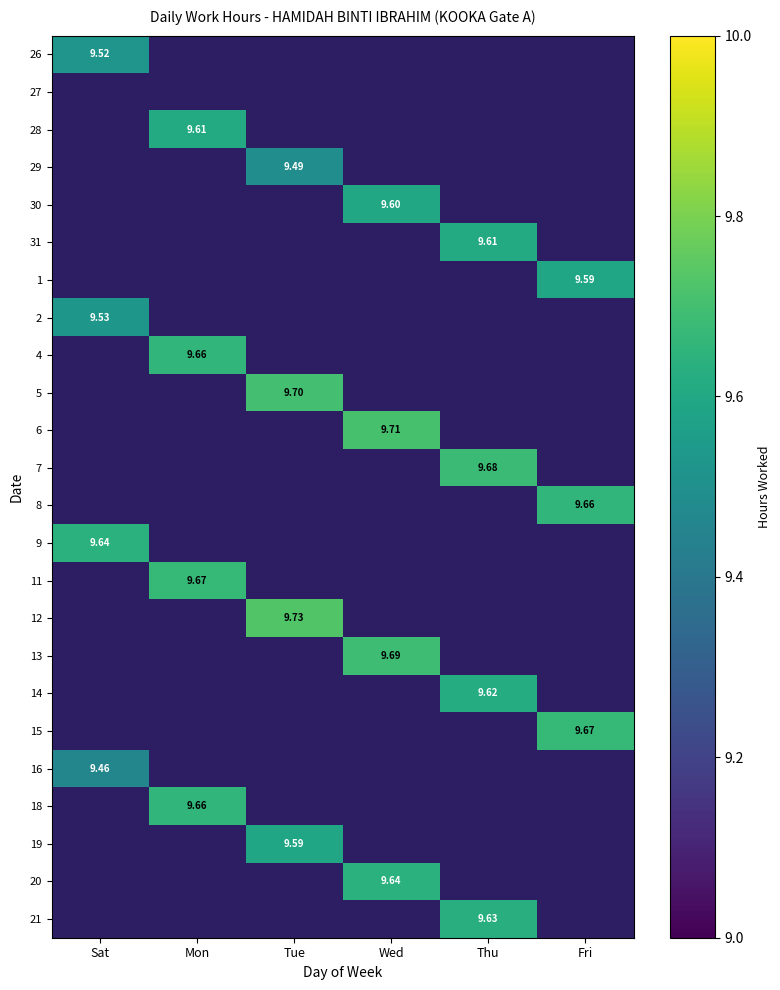

At which category does the chart reach its peak across all series?

Tue